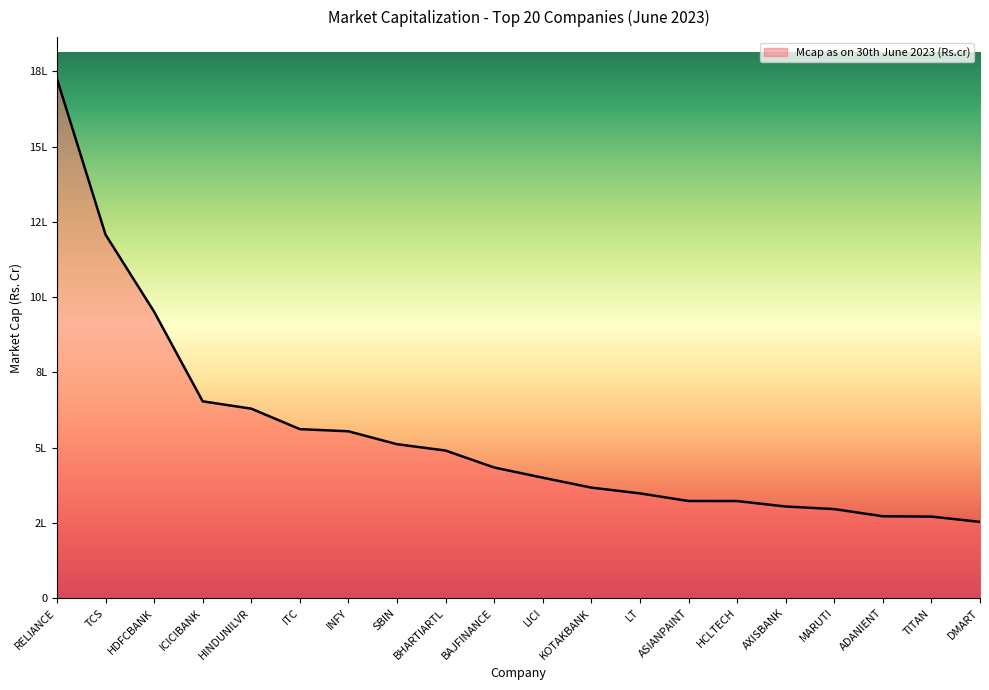

Is this an area chart (filled region under the line)?

Yes